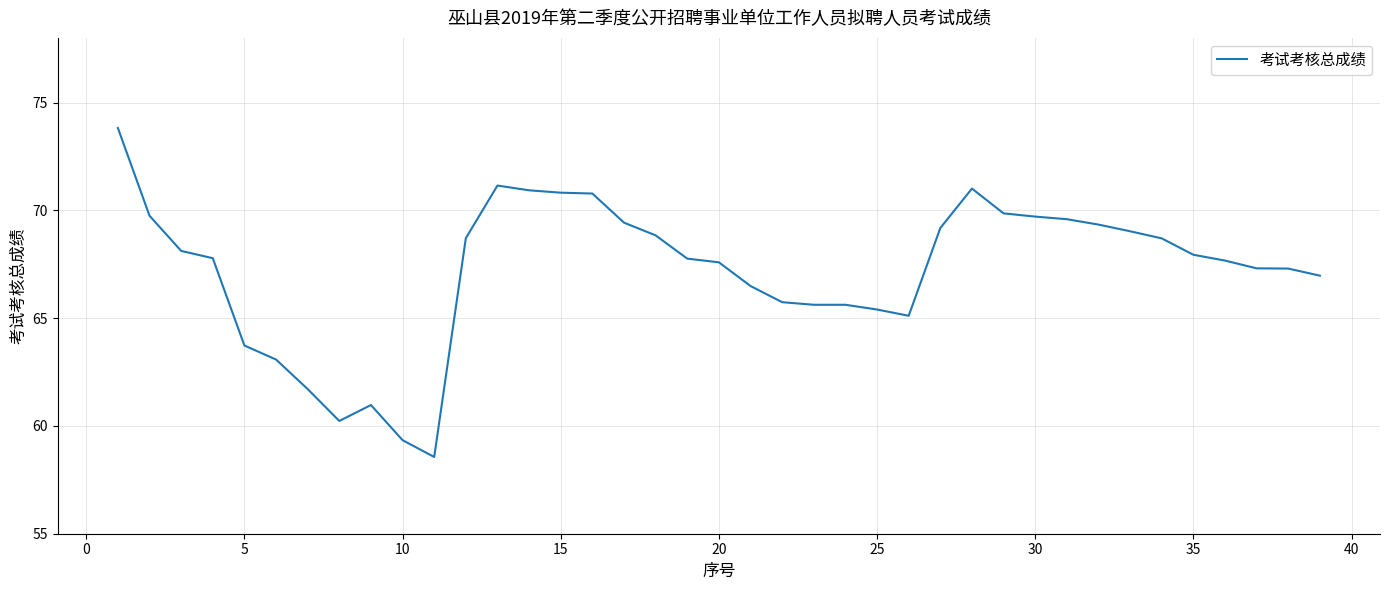

What is the difference between the maximum and minimum values?

15.3